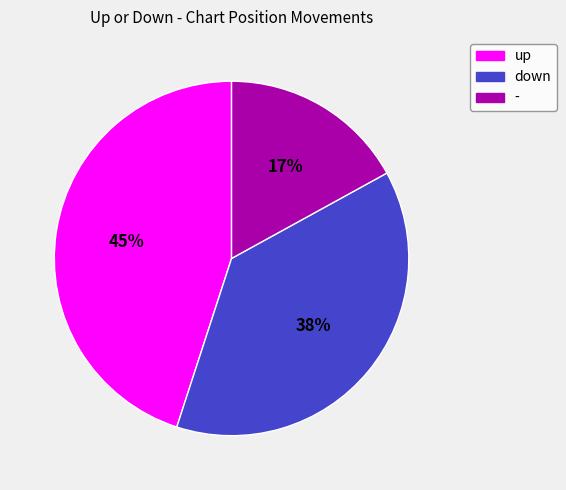

How many segments does this pie chart have?

3